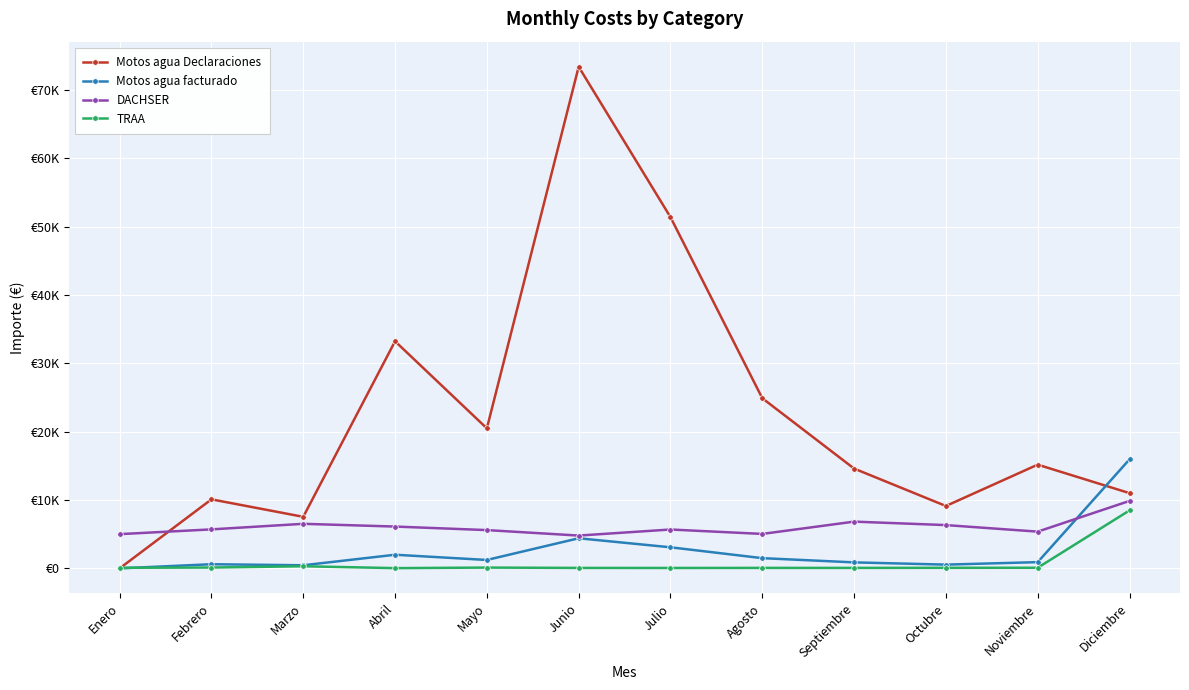

True or false: Motos agua facturado and TRAA cross at least once.

True